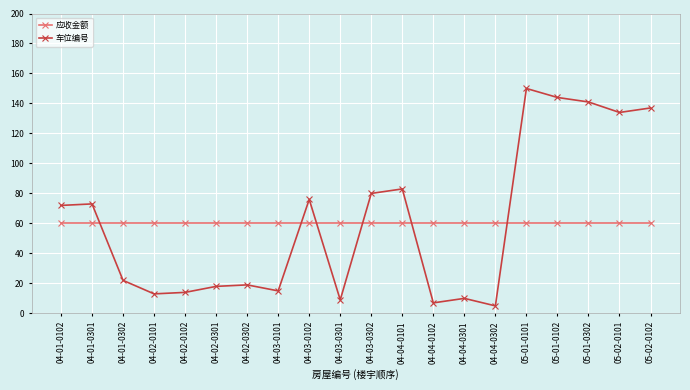

Rank the series at 04-02-0102 from highest to lowest value.

应收金额, 车位编号